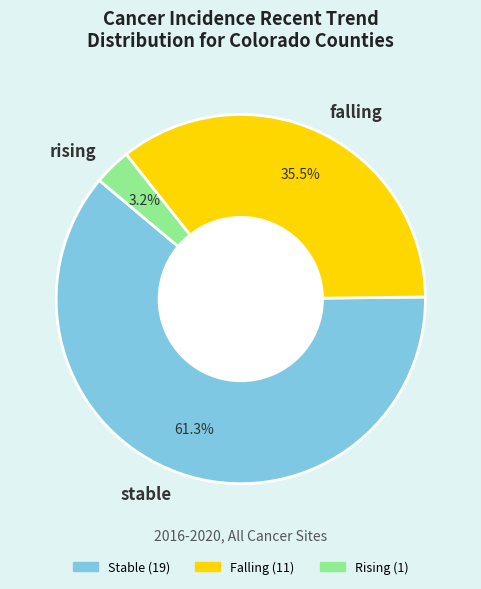

Rank the categories by value from lowest to highest.

rising, falling, stable